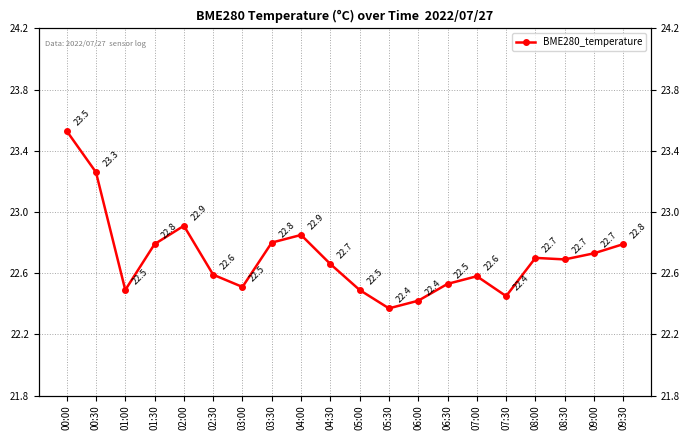

Approximately how many times larger is the value at 06:00 compared to 04:00?

1.0